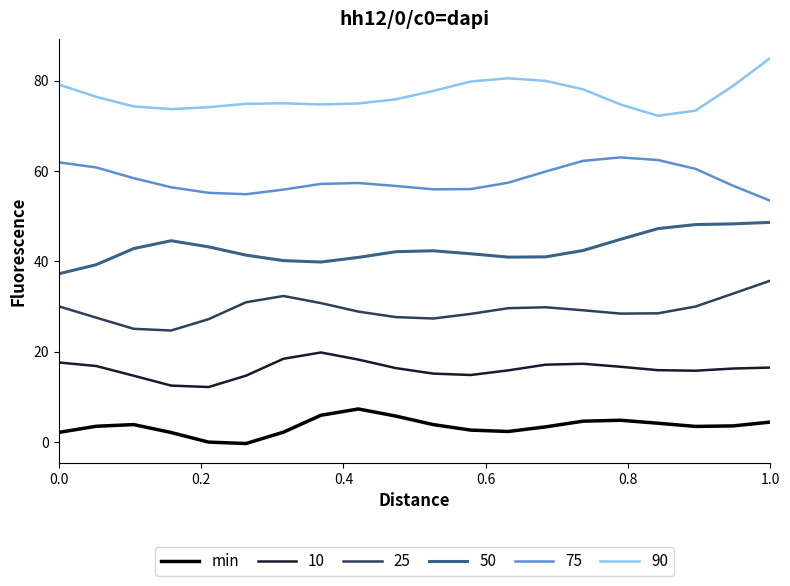

Which series has the largest total across all categories?

90